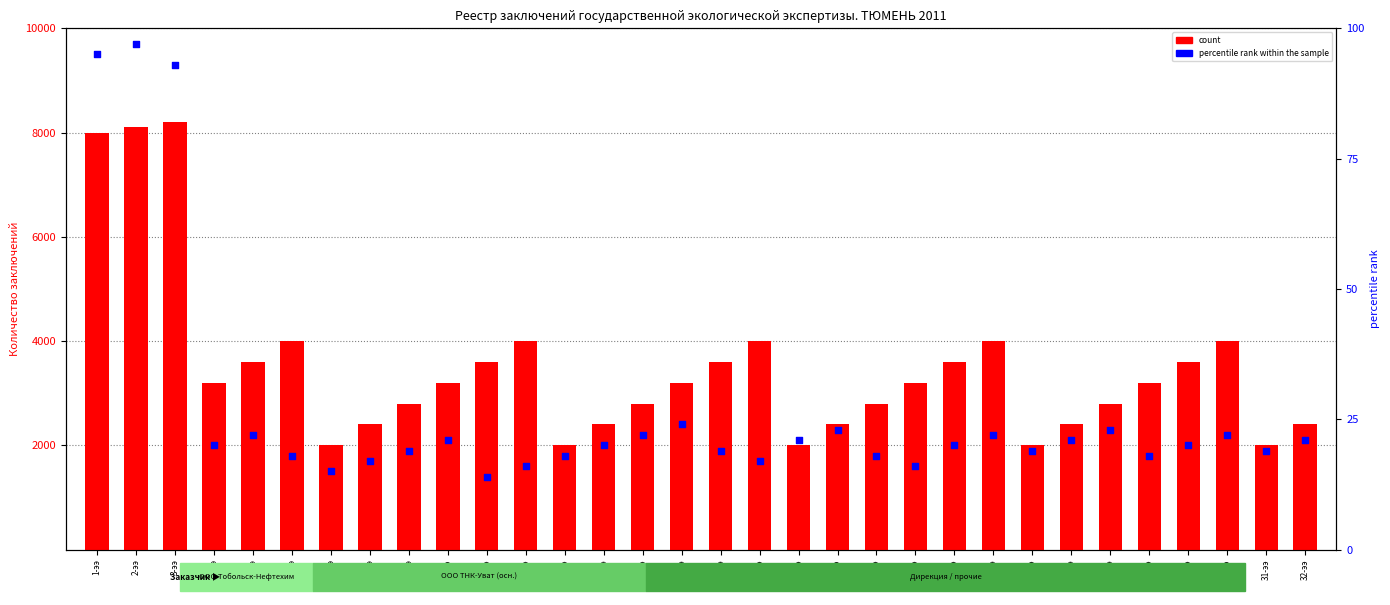

What are all the series names shown in the legend?

count, percentile rank within the sample